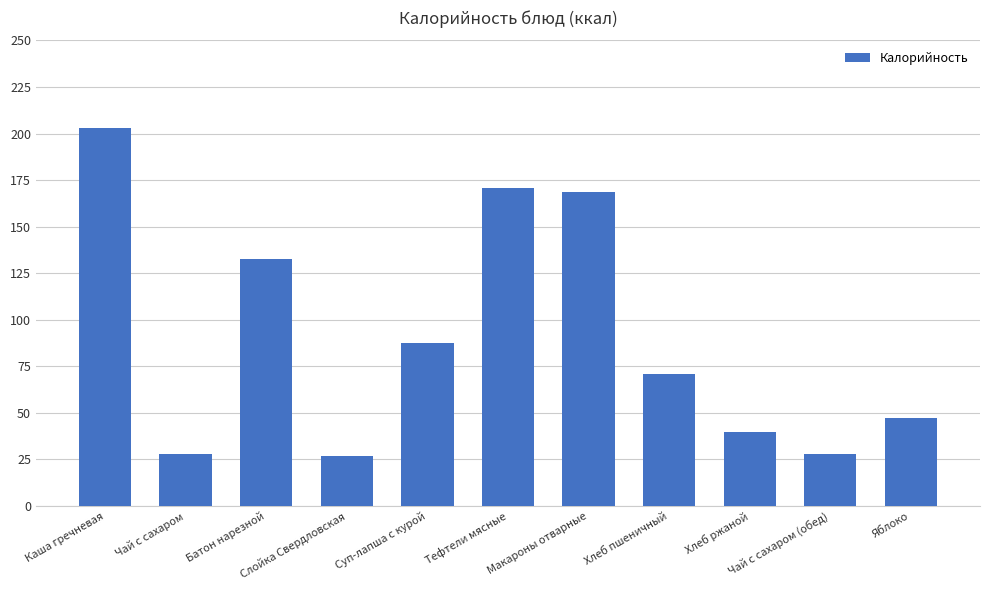

What is the average value?

91.2